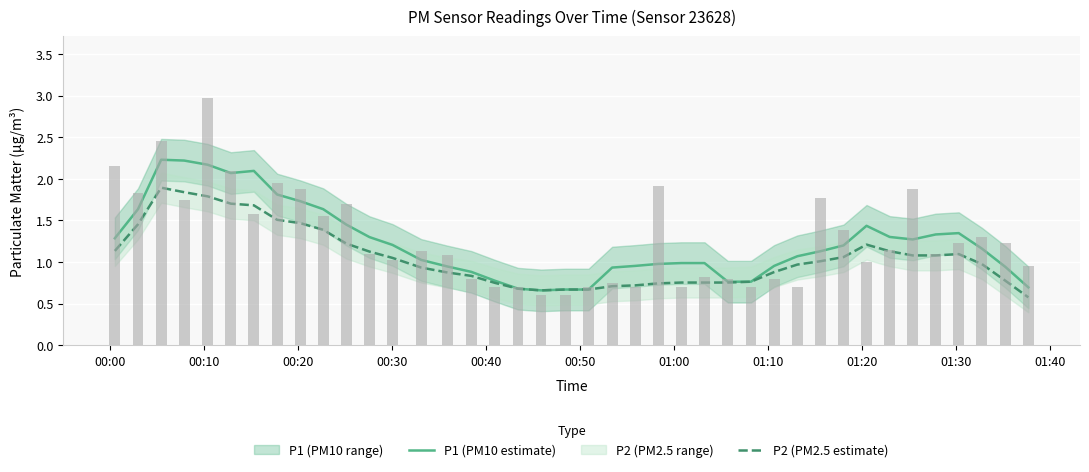

Does the chart contain stacked bars?

No